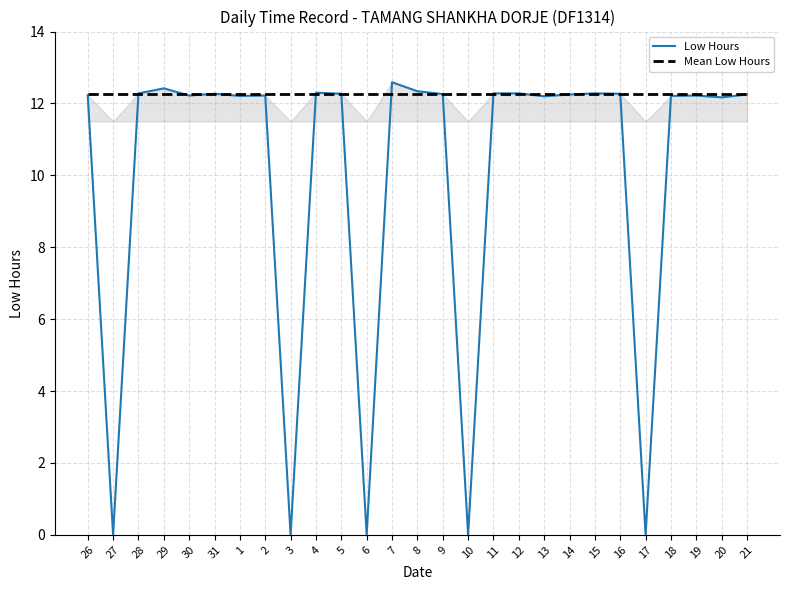

What is the label of the 4th point from the right?

18